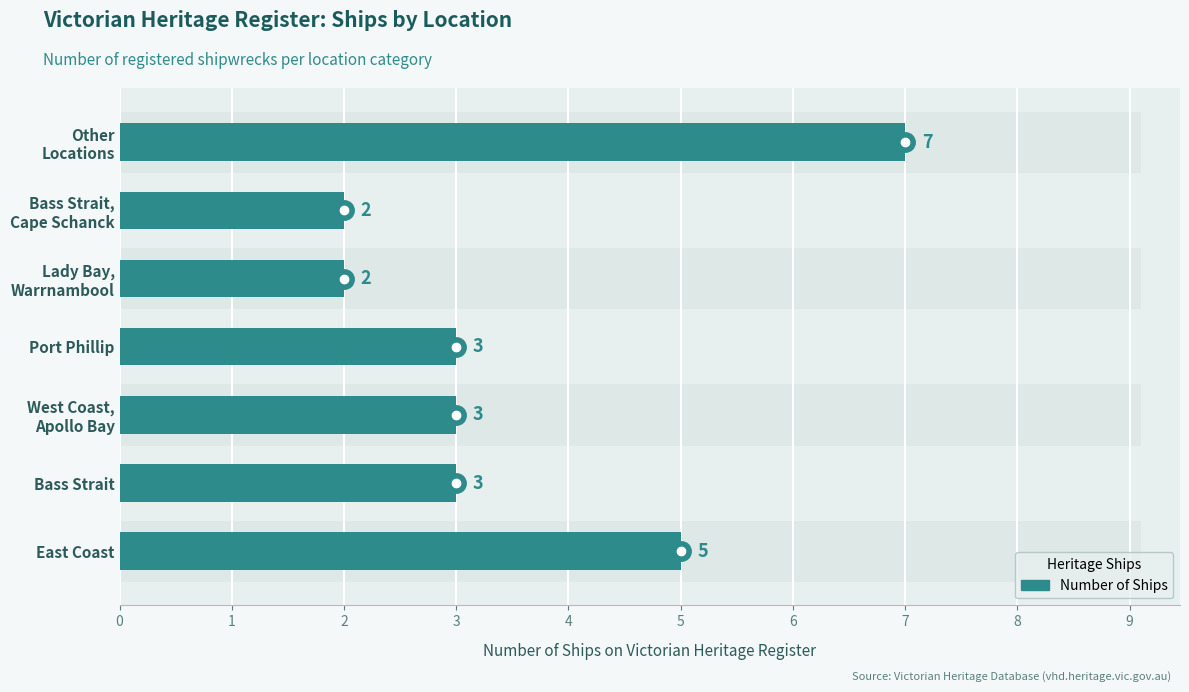

The chart shows a value of 3 at West Coast, Apollo Bay. True or false?

True